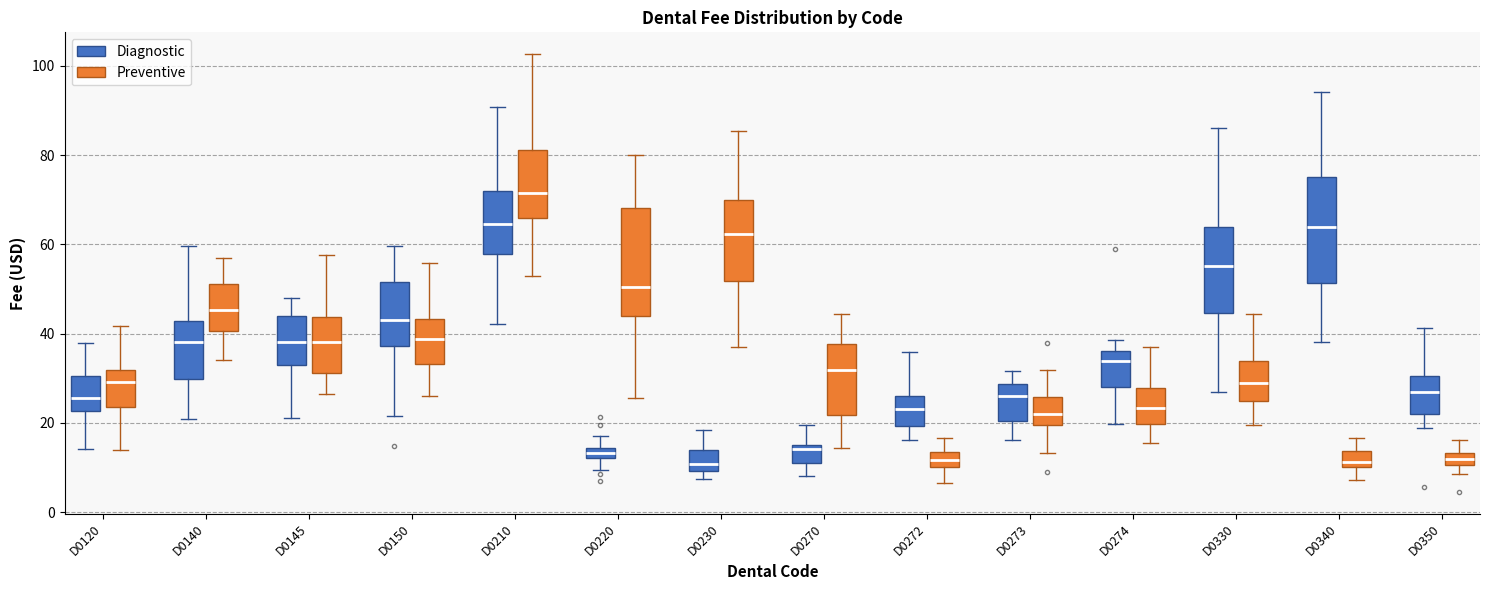

Where does the lower whisker of the box for D0330 (Preventive) end on the y-axis? The values are not printed on the chart, so give them approximately, as read against the axis.

20